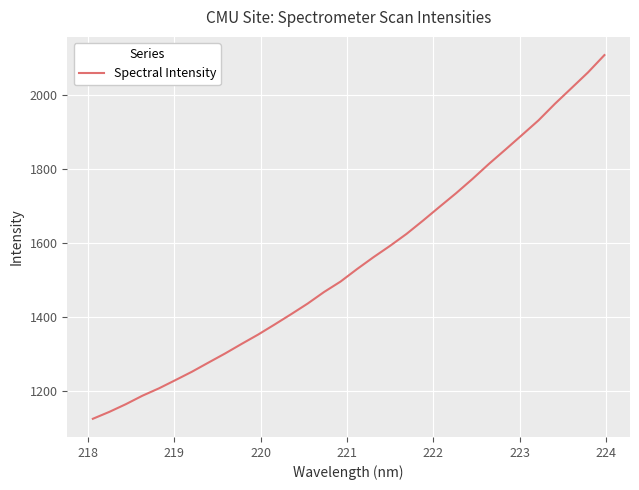

What is the minimum value shown in the chart?

1124.9